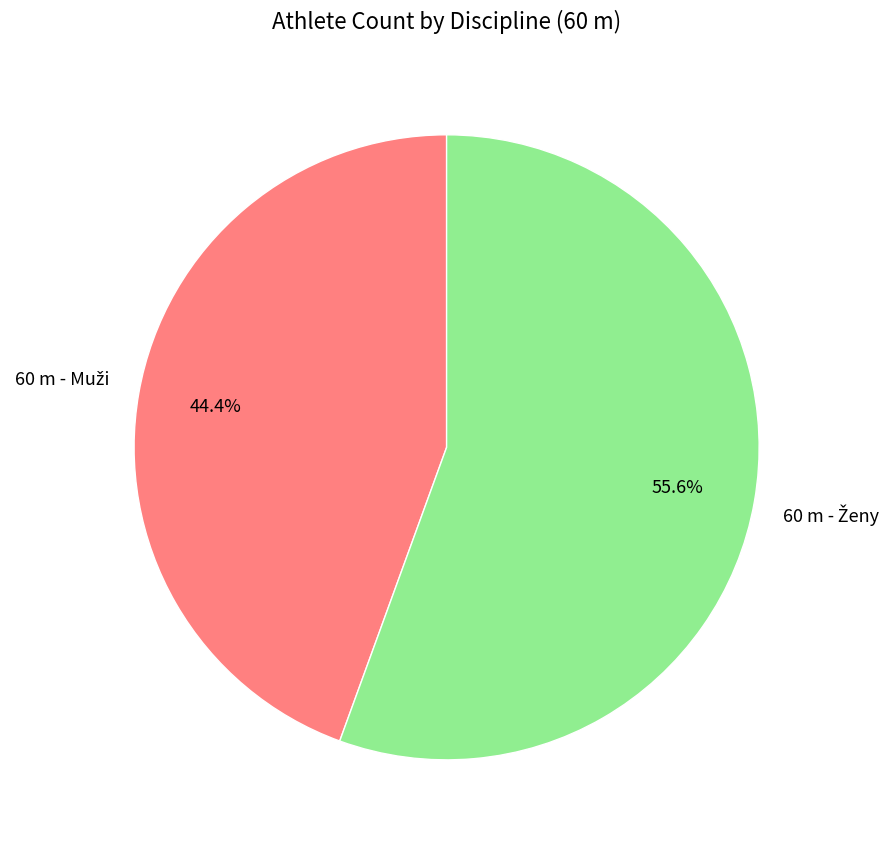

How many segments does this pie chart have?

2